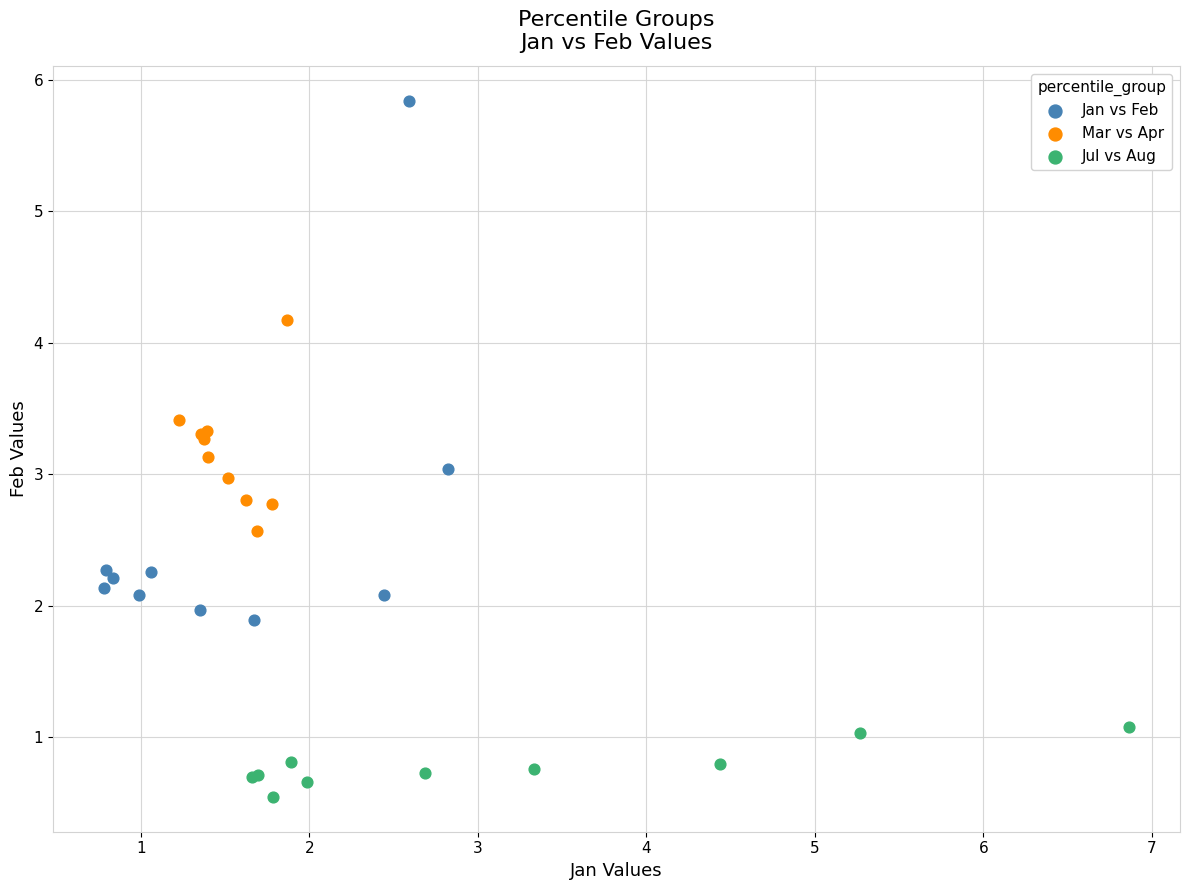

What are all the series names shown in the legend?

Jan vs Feb, Mar vs Apr, Jul vs Aug